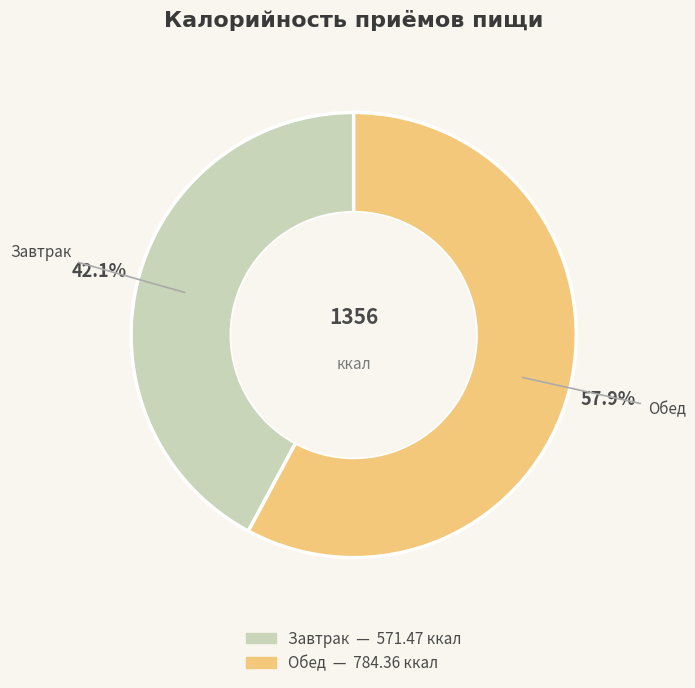

What is the largest slice in the pie chart?

Обед